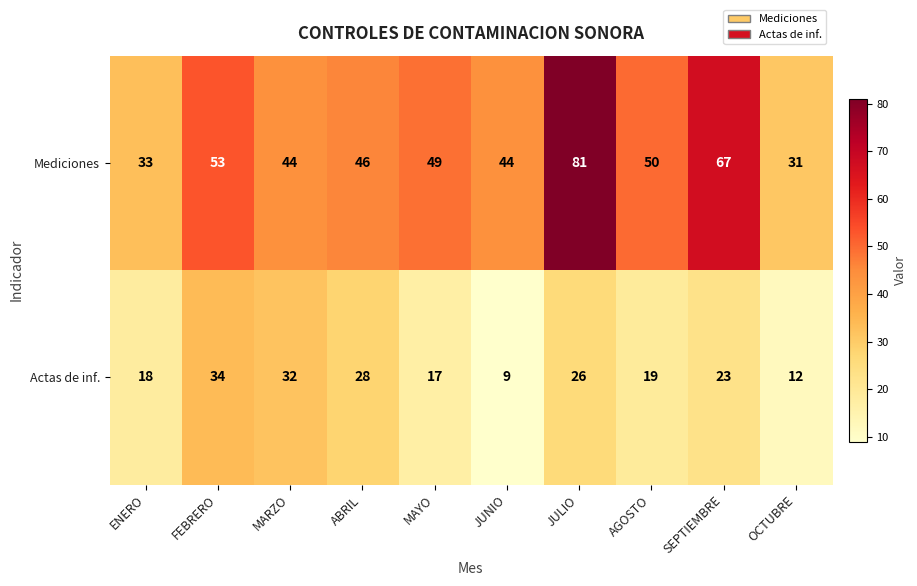

Between SEPTIEMBRE and OCTUBRE, which series saw the biggest shift?

Mediciones